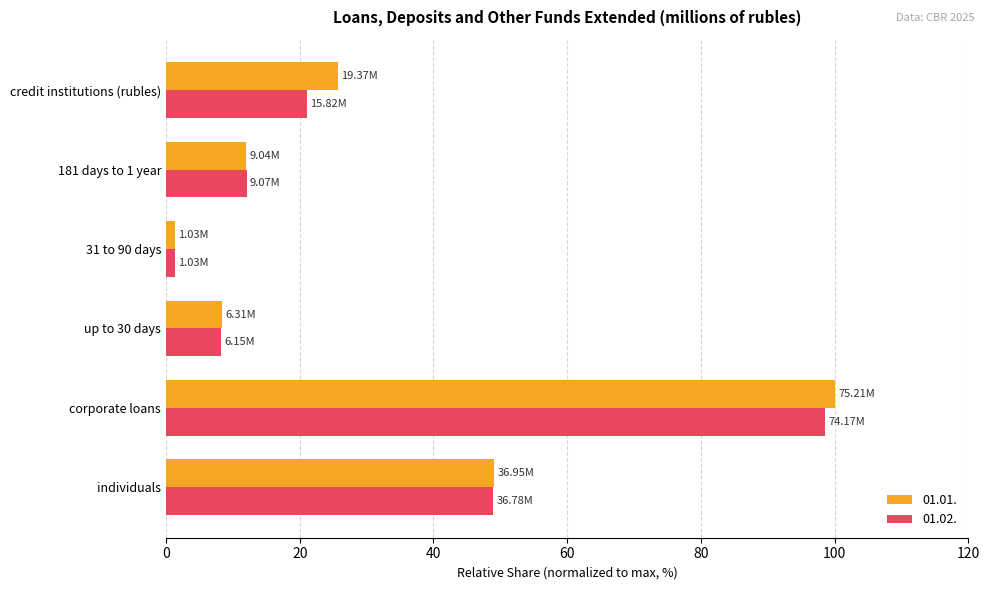

What is the sum of all 01.01. values?

196.7